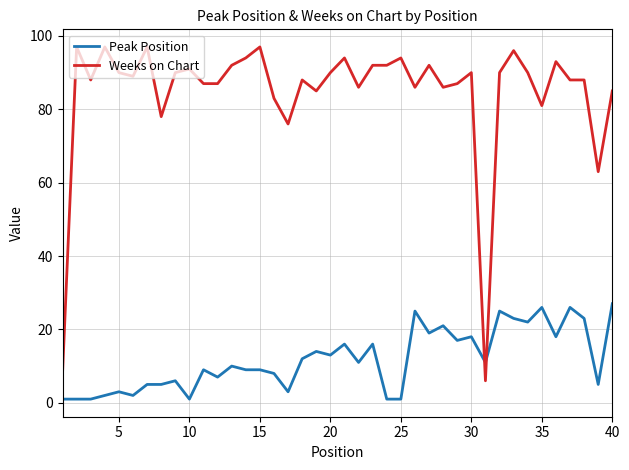

Which series has the largest total across all categories?

Weeks on Chart